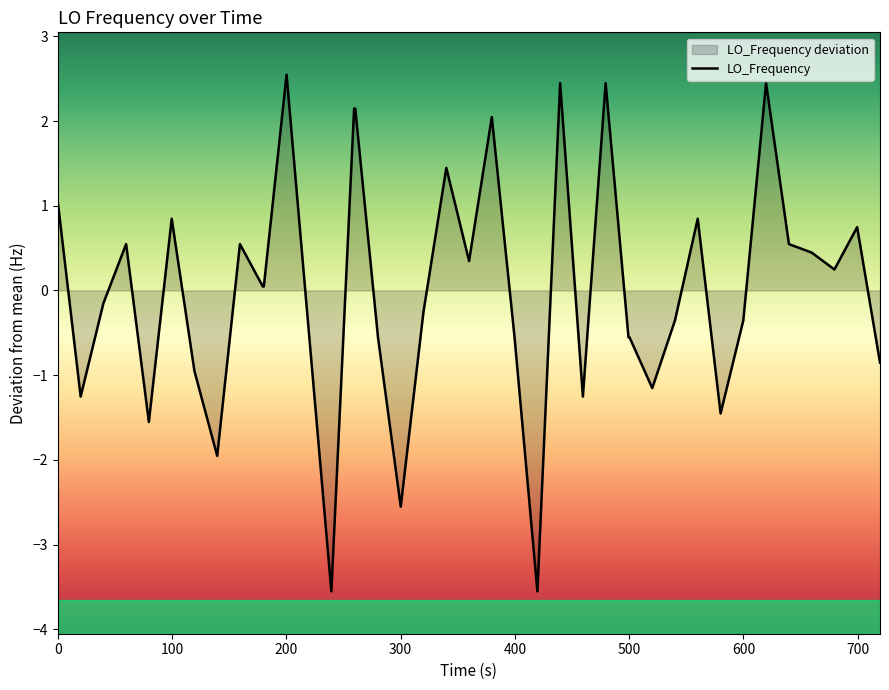

What is the maximum value for LO_Frequency?

2.5